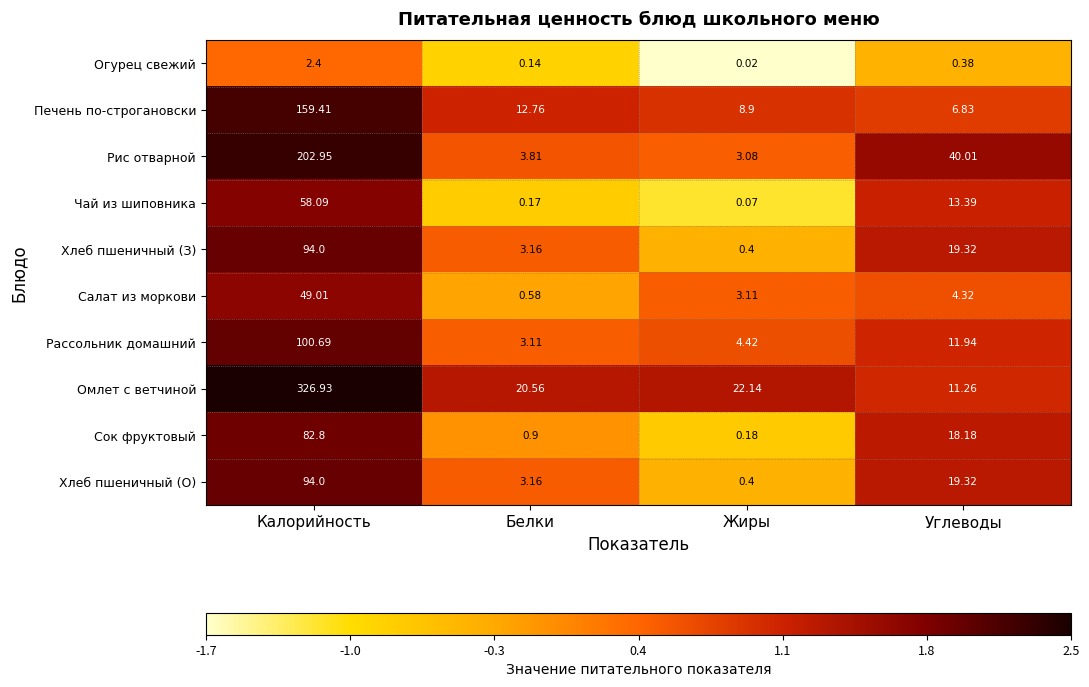

What is the spread (max minus min) of values at Жиры?

22.1